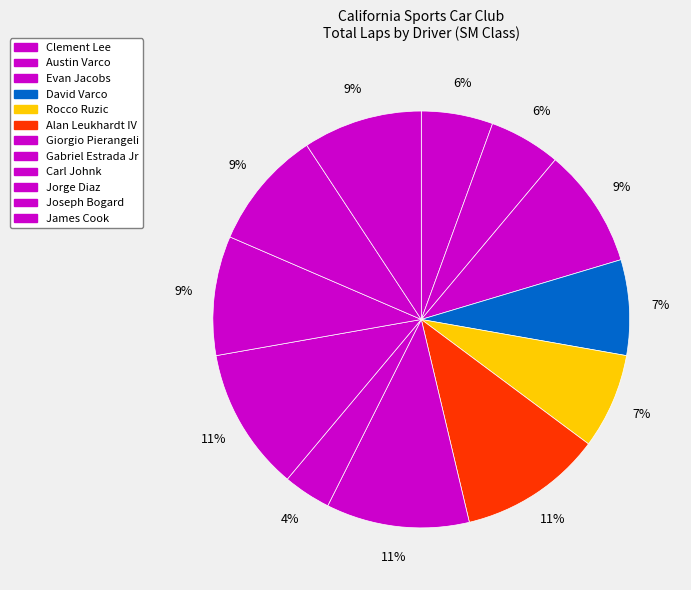

What percentage do Evan Jacobs and Giorgio Pierangeli together represent?

20.4%